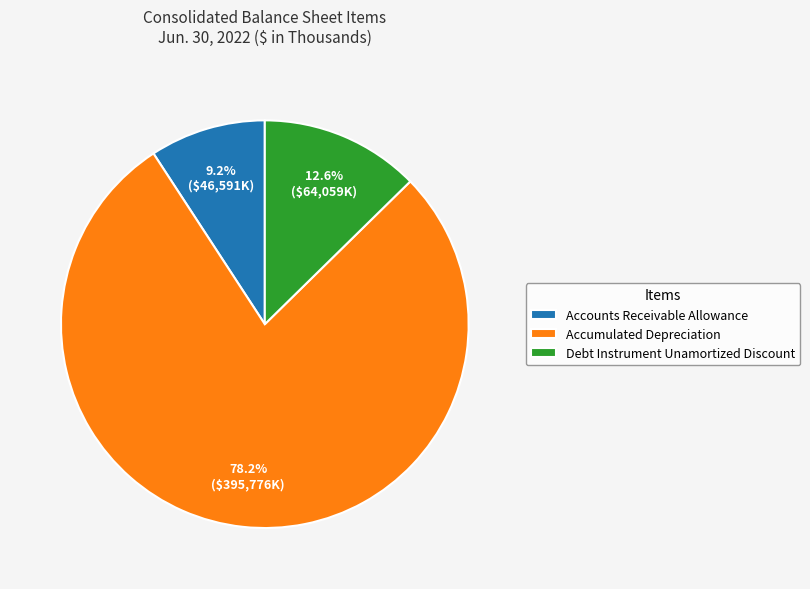

To the nearest percent, what percentage of the pie is Accumulated Depreciation?

78%